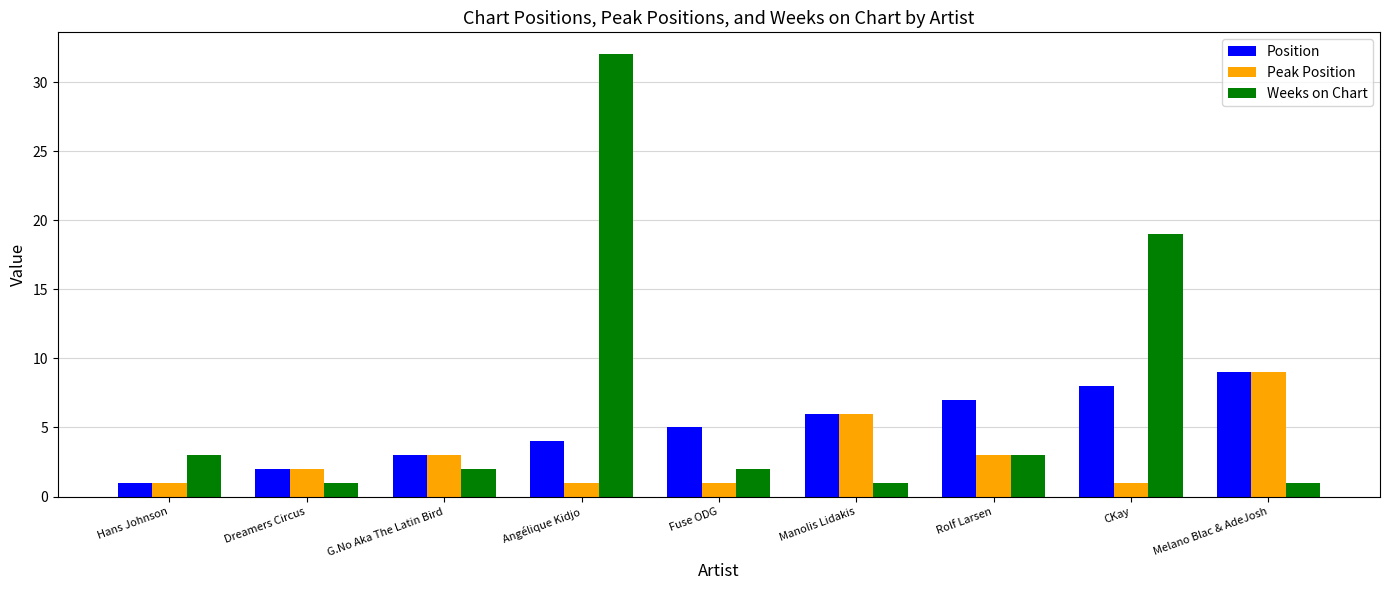

Read the Peak Position value at CKay.

1